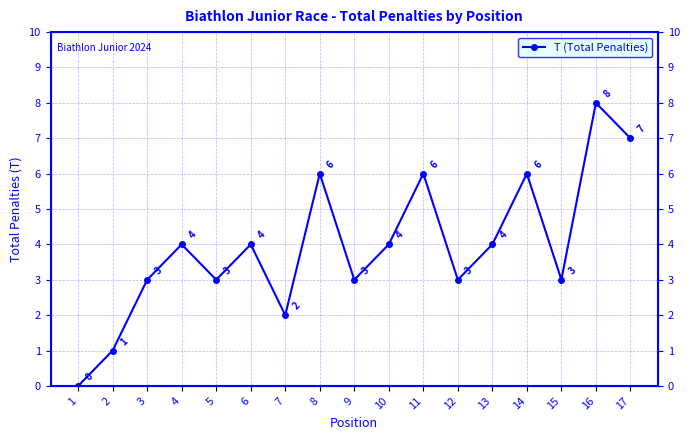

List the labels in order of value, largest first.

16, 17, 8, 11, 14, 4, 6, 10, 13, 3, 5, 9, 12, 15, 7, 2, 1